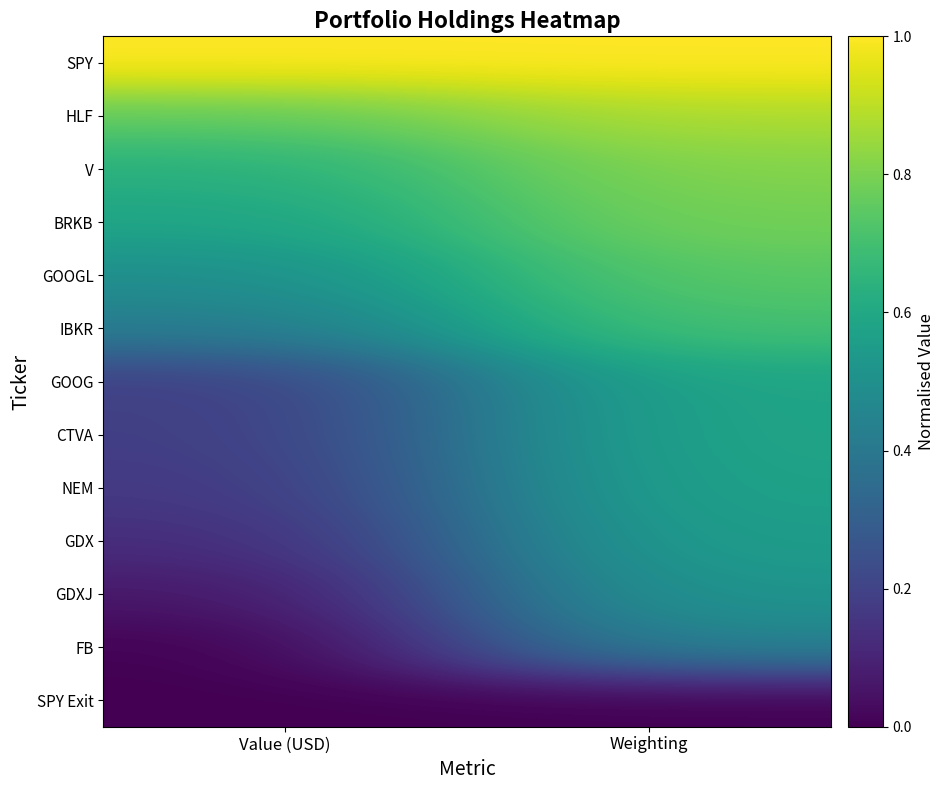

What is the greatest value displayed?

1.0